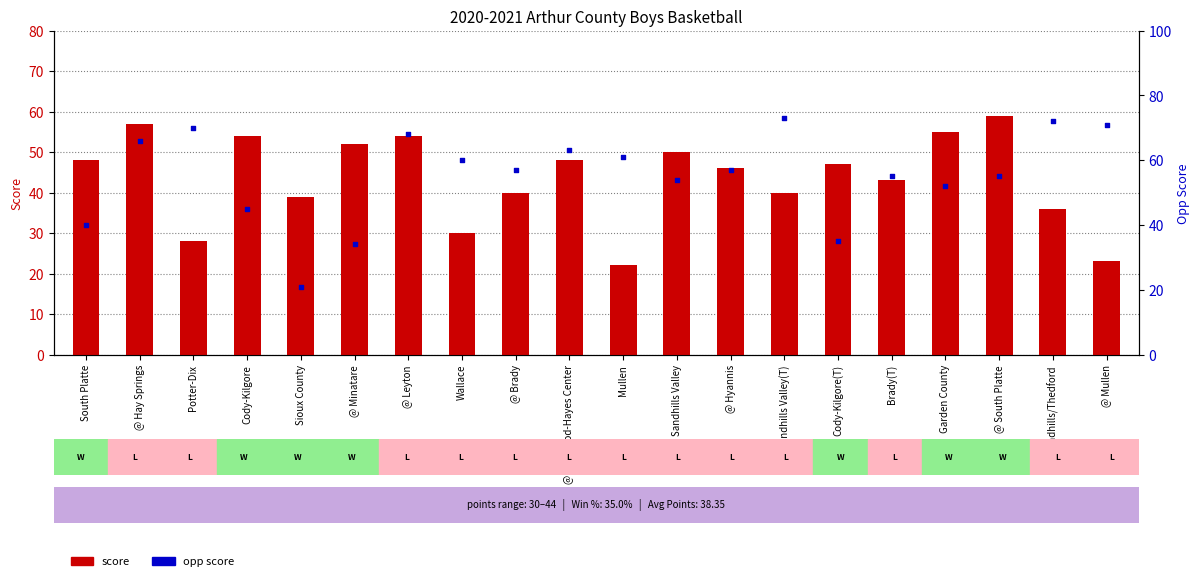

Which series reaches the minimum Y coordinate?

opp score